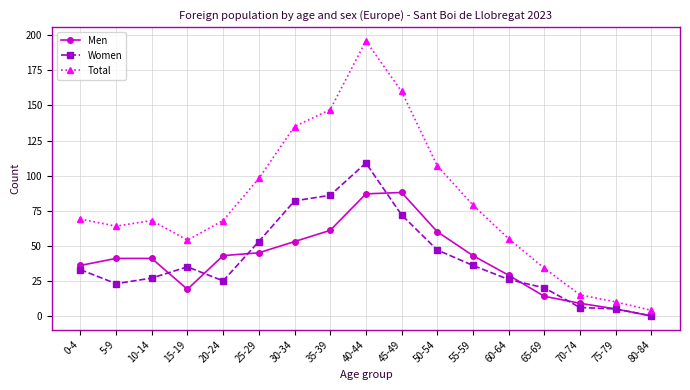

True or false: Men and Total intersect in this chart.

False